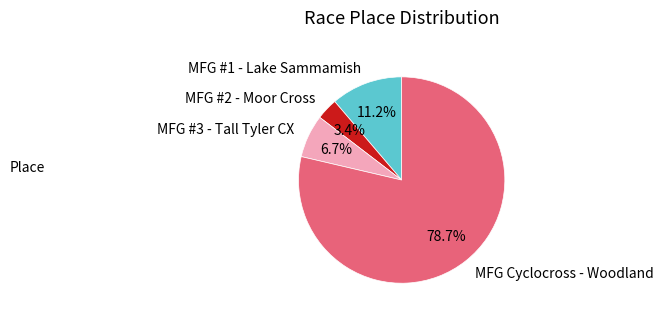

To the nearest percent, what is the combined percentage of MFG #1 - Lake Sammamish and MFG Cyclocross - Woodland?

90%